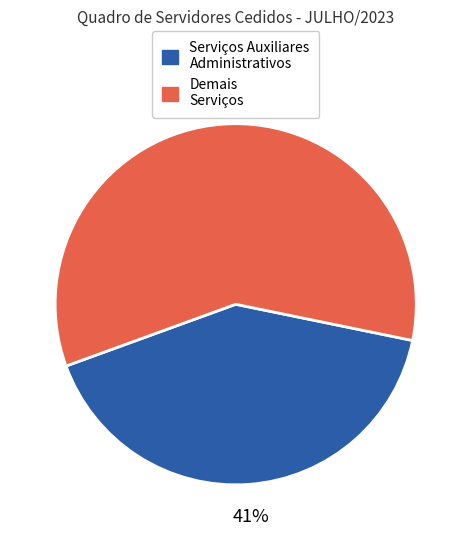

To the nearest percent, what is the difference between the largest and smallest slice percentages?

18%